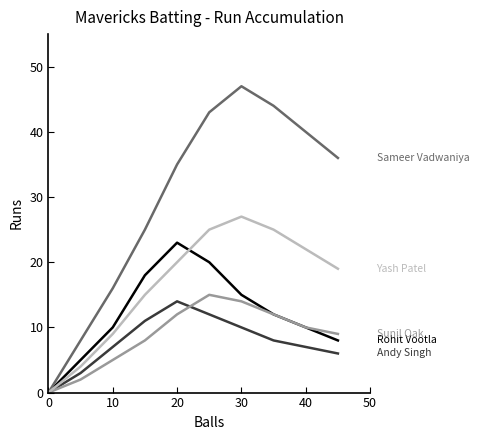

What is the greatest value displayed?

47